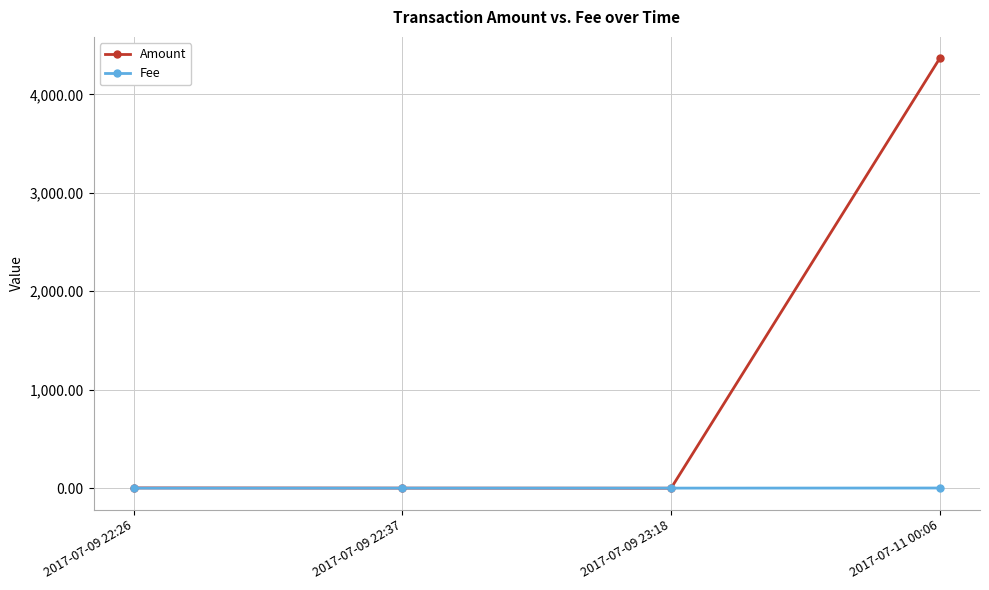

True or false: Fee has more than 1 points higher than both neighbors.

False